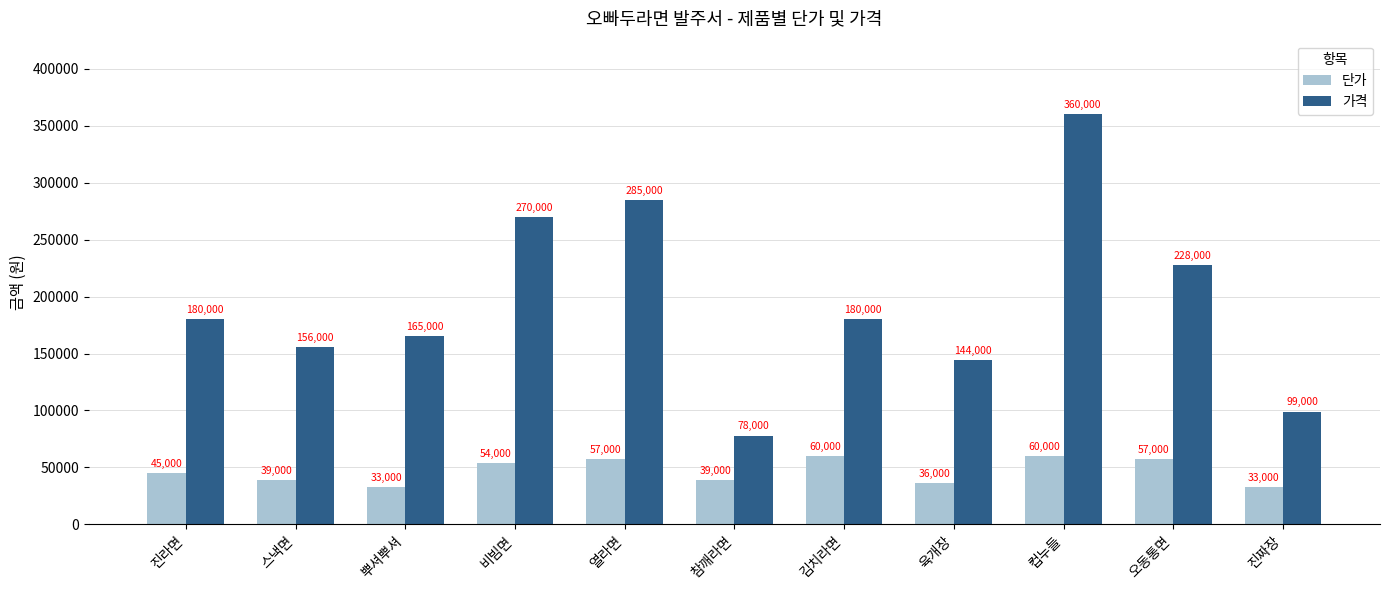

What is the total value across all series at 진라면?

225000